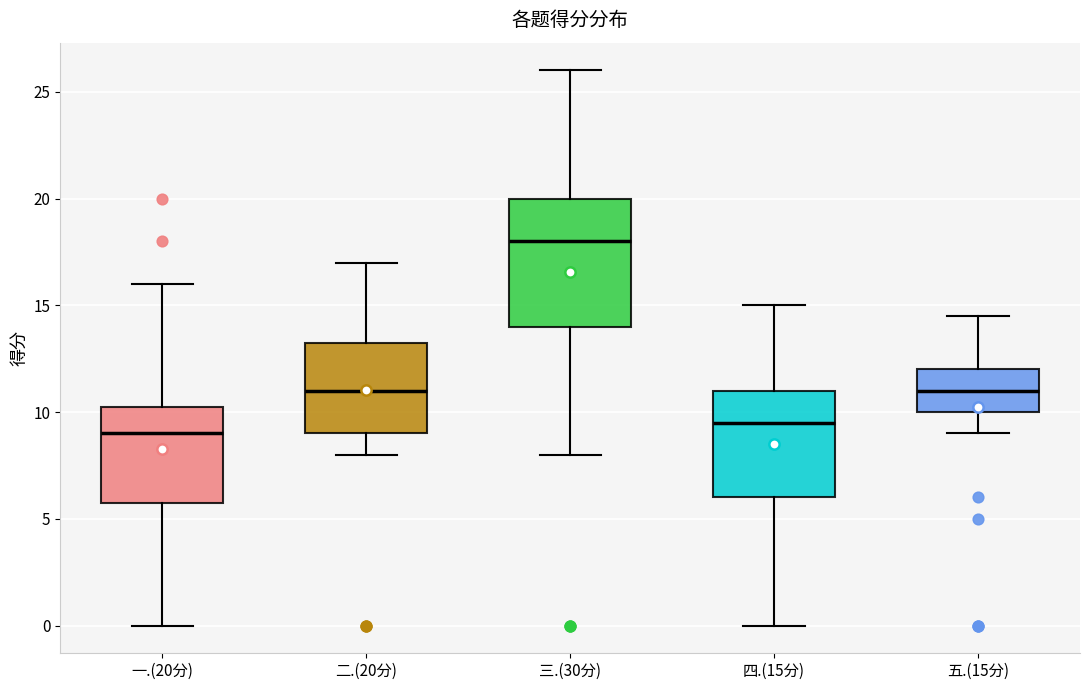

Which box is the tallest, from its lower edge to its upper edge?

三.(30分)